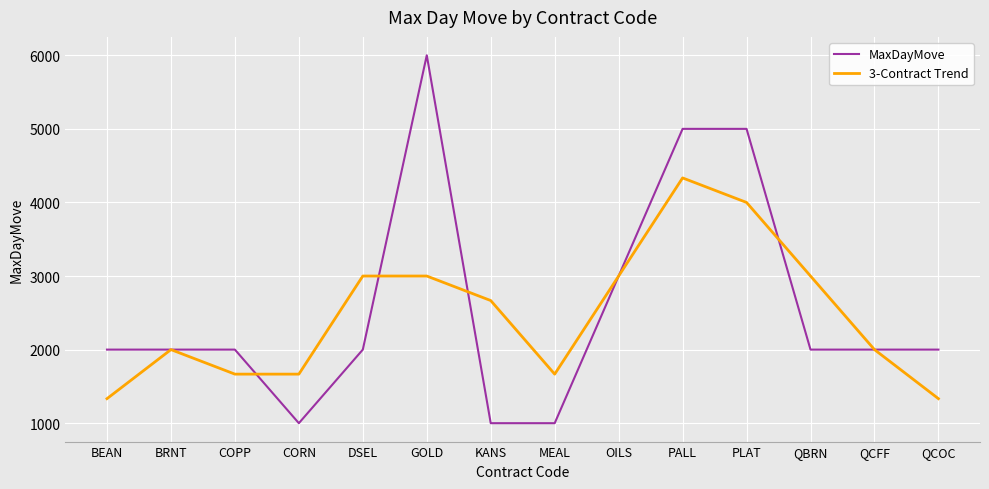

What is the total value across all series at MEAL?

2666.7